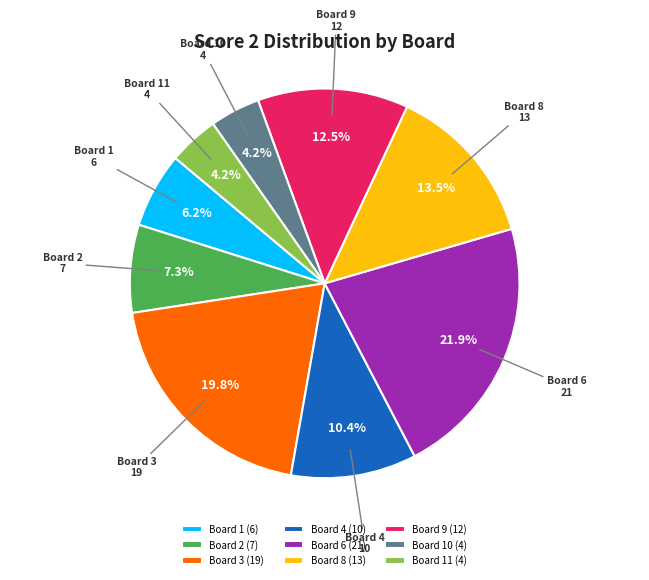

Is Board 1 the majority of the pie?

No